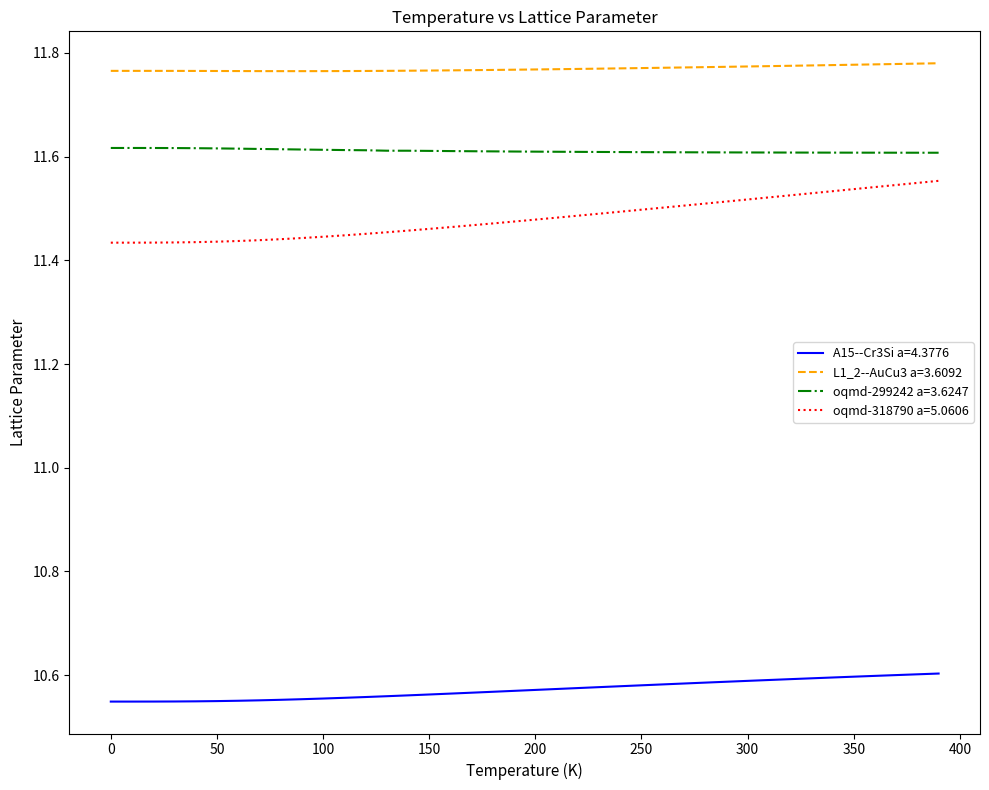

Is this an area chart (filled region under the line)?

No